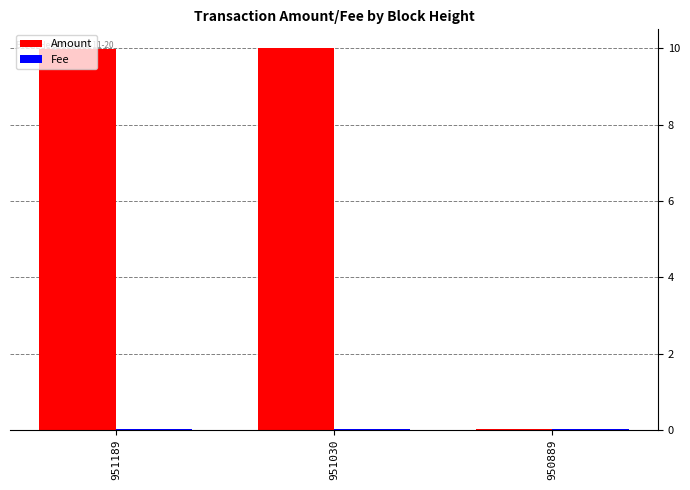

Which series has the largest total across all categories?

Amount